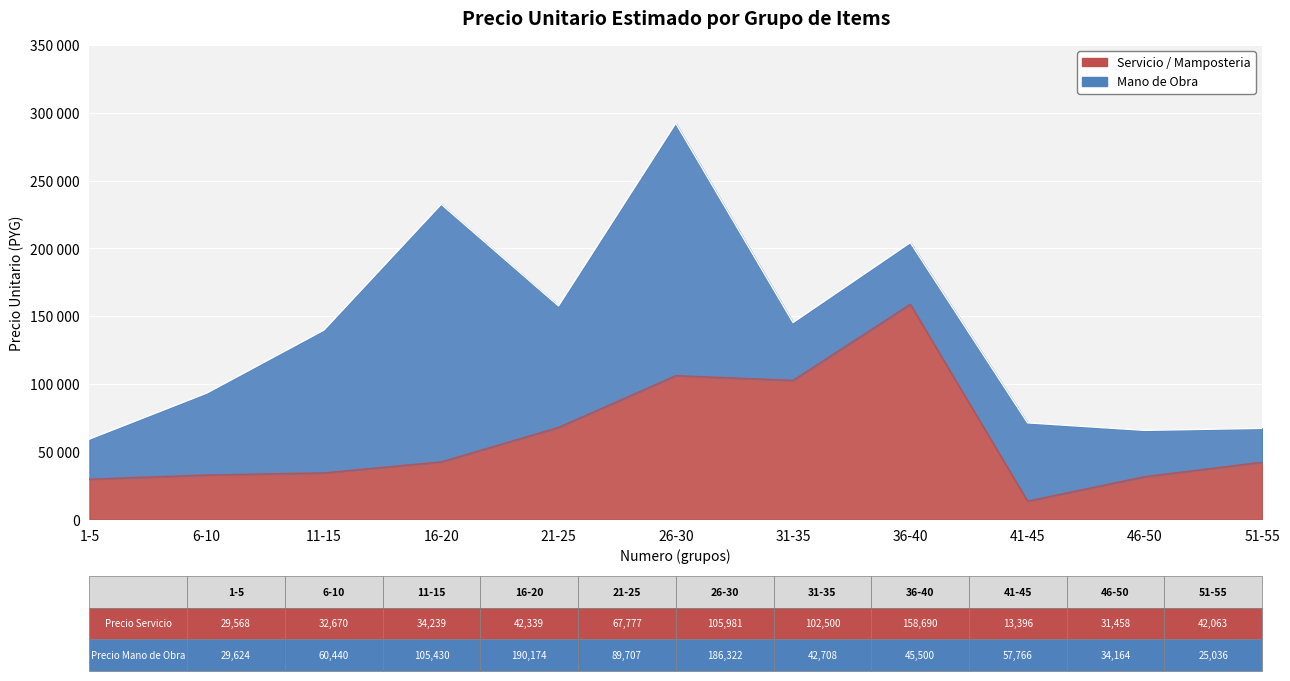

How many categories are shown in the chart?

11